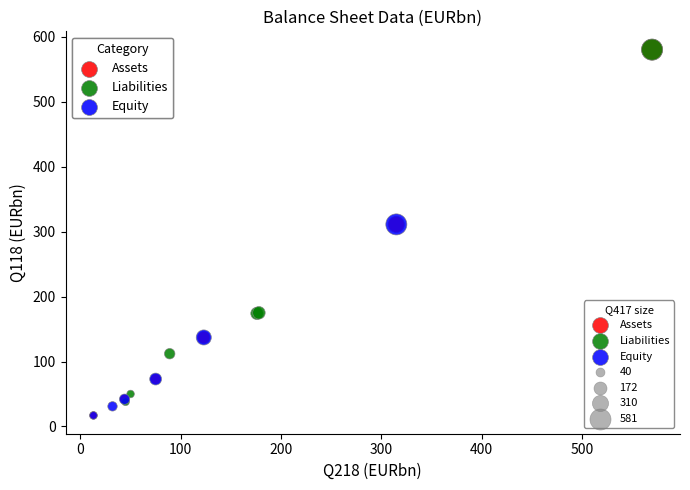

Which series has the widest spread of Y values?

Assets